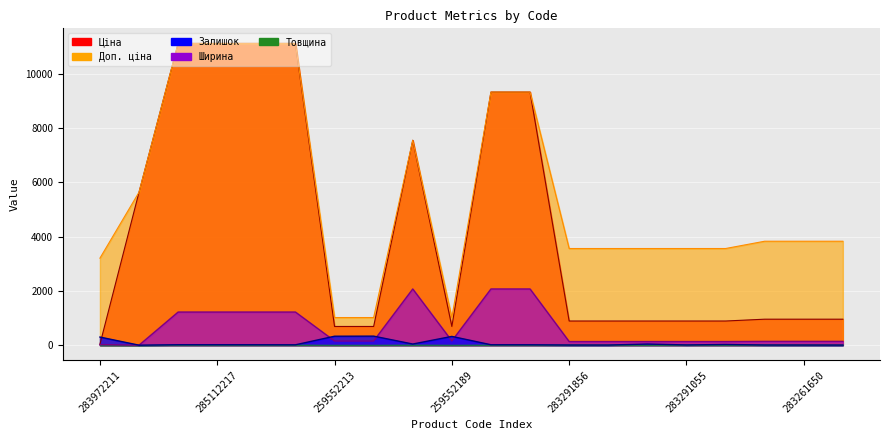

Rank the series at 285112220 from highest to lowest value.

Ціна, Доп. ціна, Ширина, Залишок